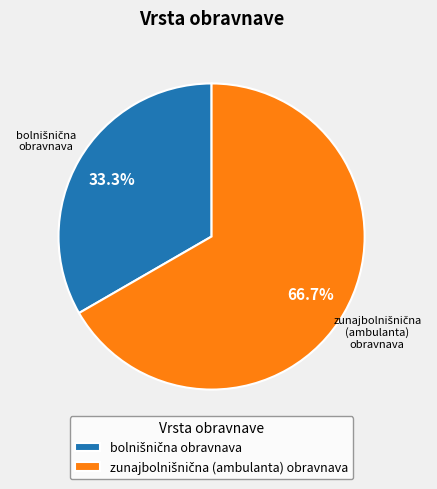

Does any single category account for the majority?

Yes